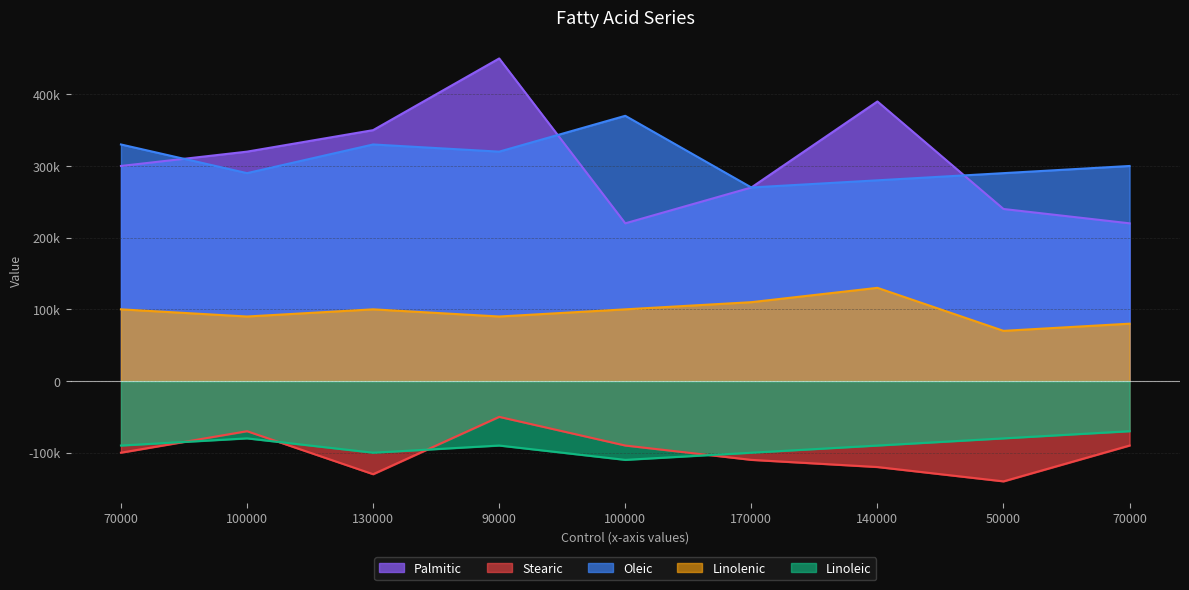

Rank the series at 130000 from lowest to highest value.

Stearic, Linoleic, Linolenic, Oleic, Palmitic